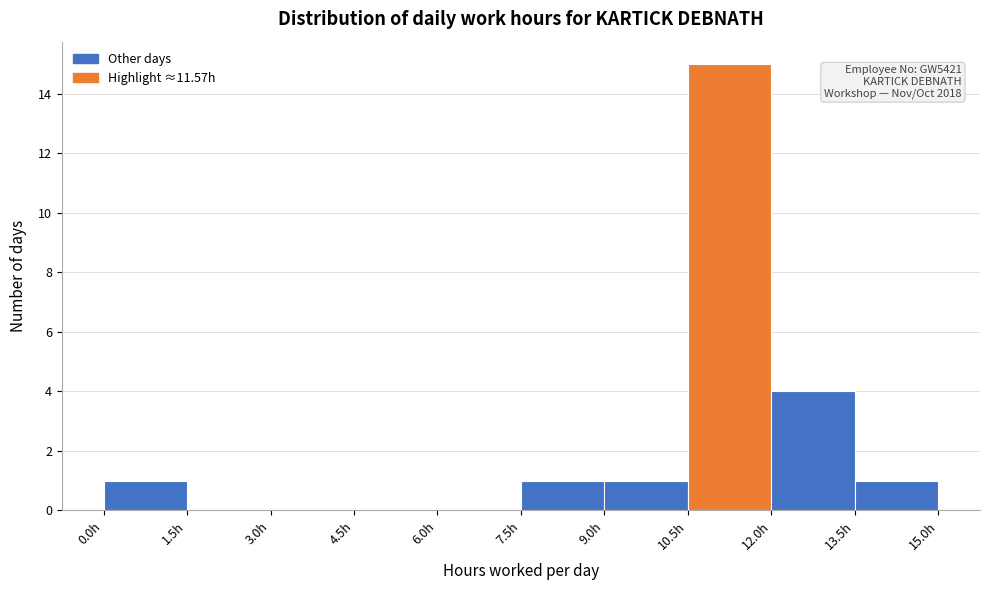

Which range on the x-axis has the tallest bar?

10.5 to 12.0